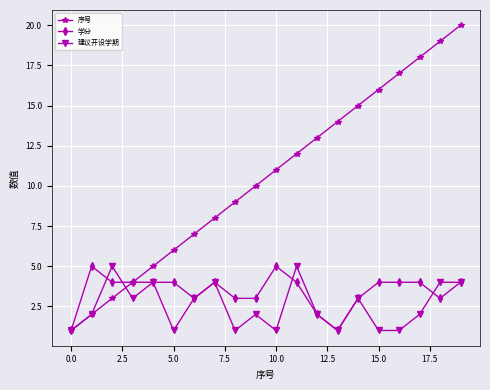

True or false: 建议开设学期 has more than 0 points higher than both neighbors.

True